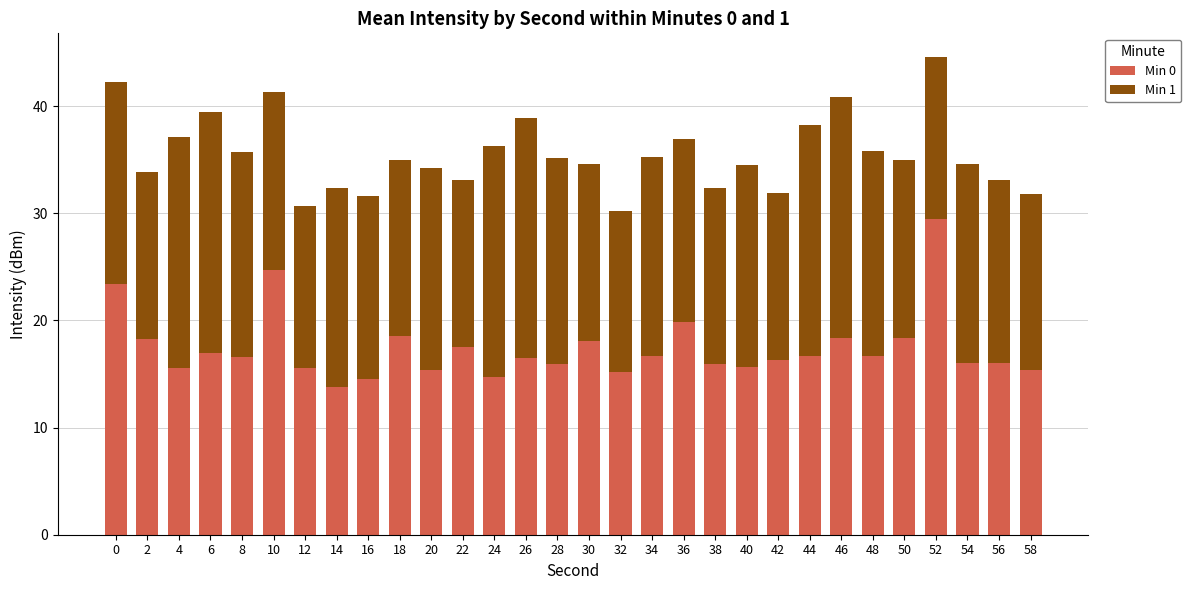

Count the number of data series in this chart.

2